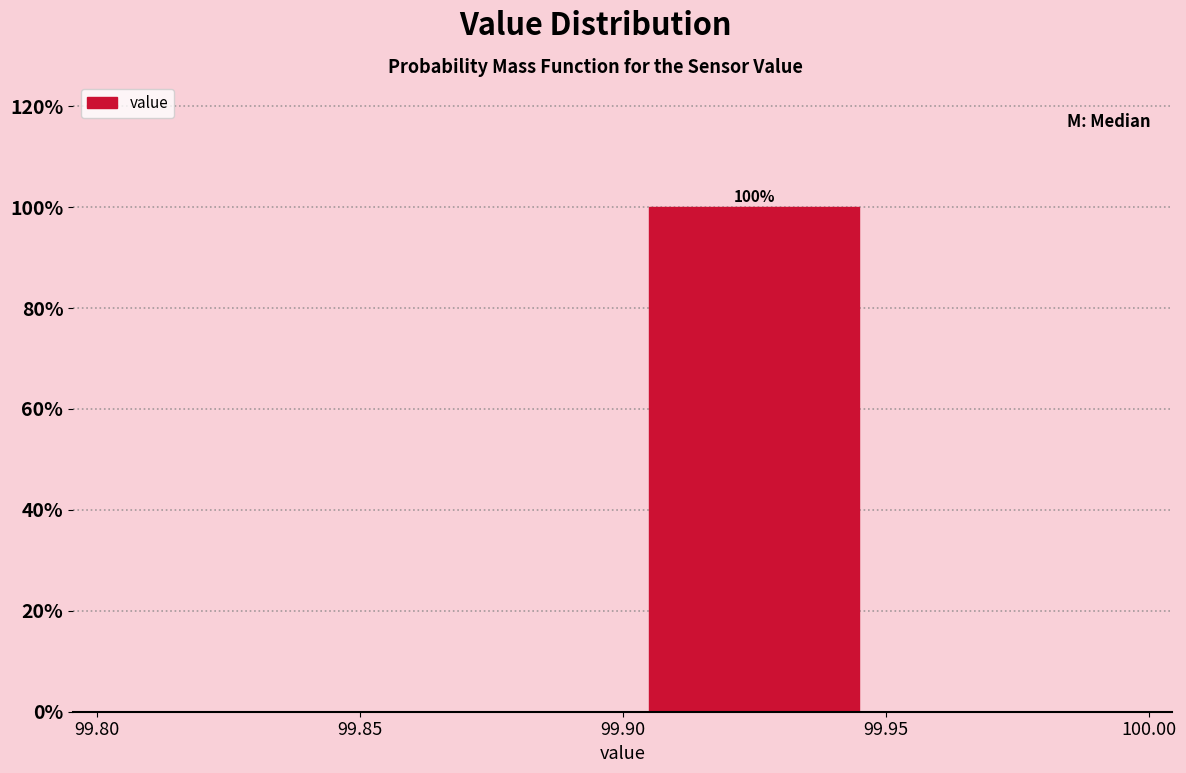

Which range on the x-axis has the tallest bar?

99.90 to 99.95